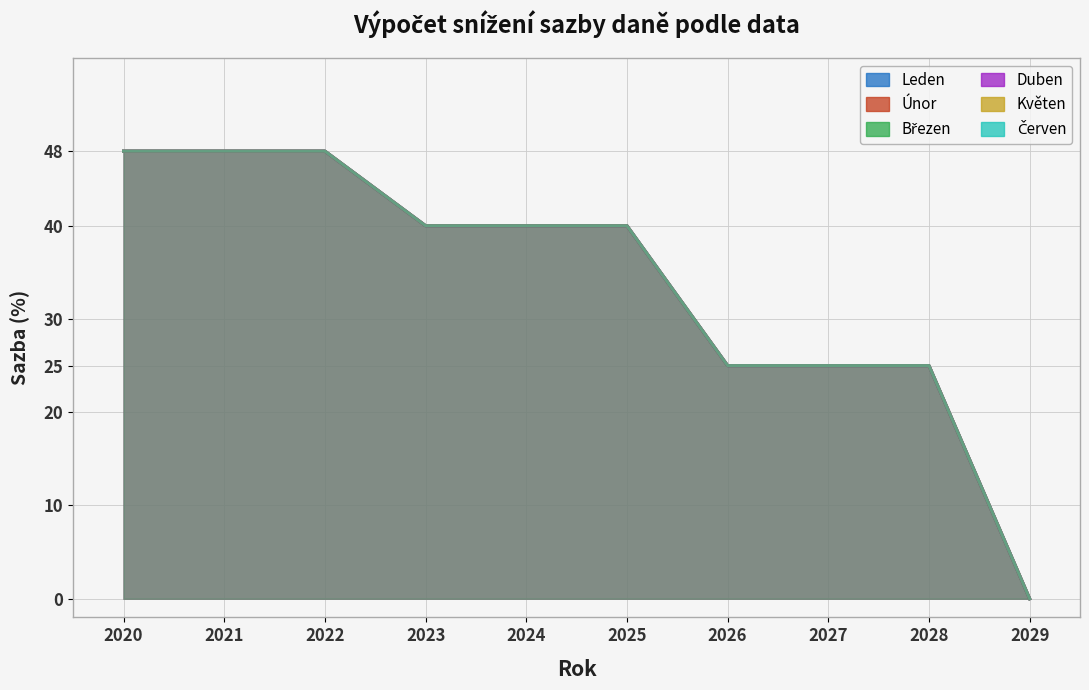

Reading left to right, extract all data points from this chart.

Leden: 48	48	48	40	40	40	25	25	25	0
Únor: 48	48	48	40	40	40	25	25	25	0
Březen: 48	48	48	40	40	40	25	25	25	0
Duben: 48	48	48	40	40	40	25	25	25	0
Květen: 48	48	48	40	40	40	25	25	25	0
Červen: 48	48	48	40	40	40	25	25	25	0